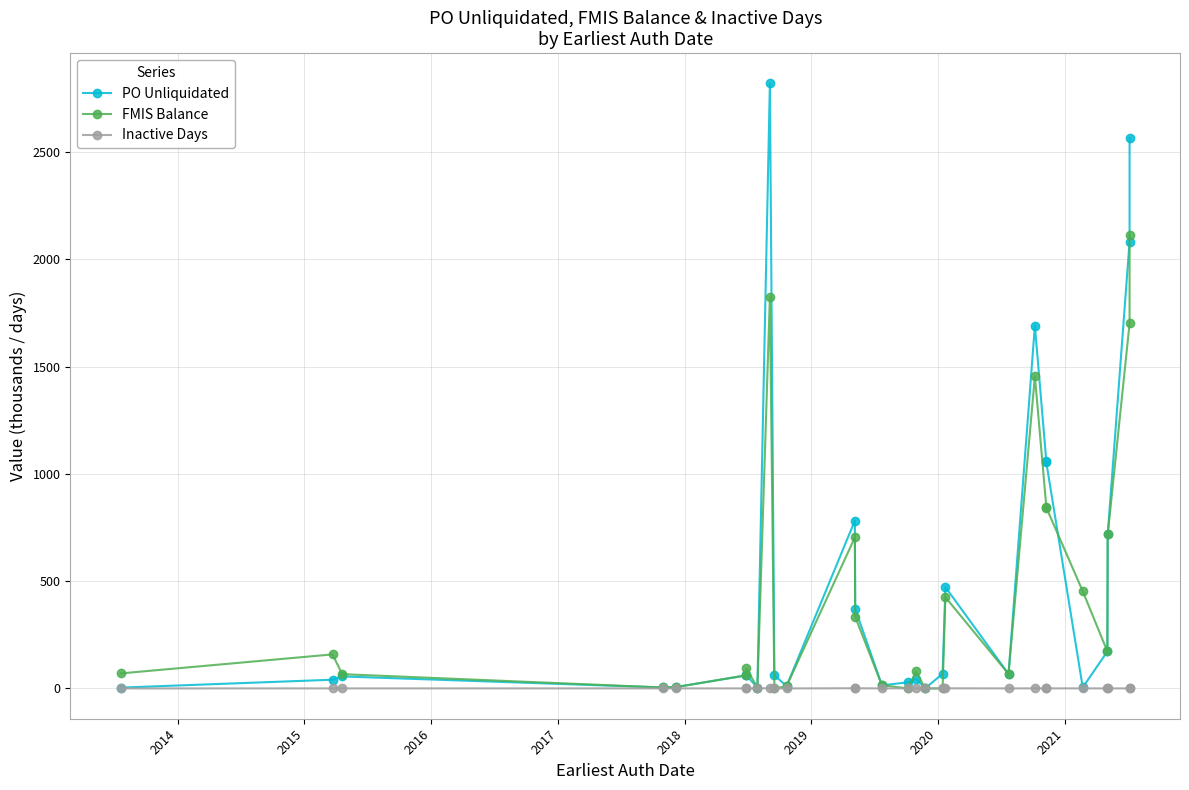

In Inactive Days, how many points are higher than both neighbors (excluding endpoints)?

8